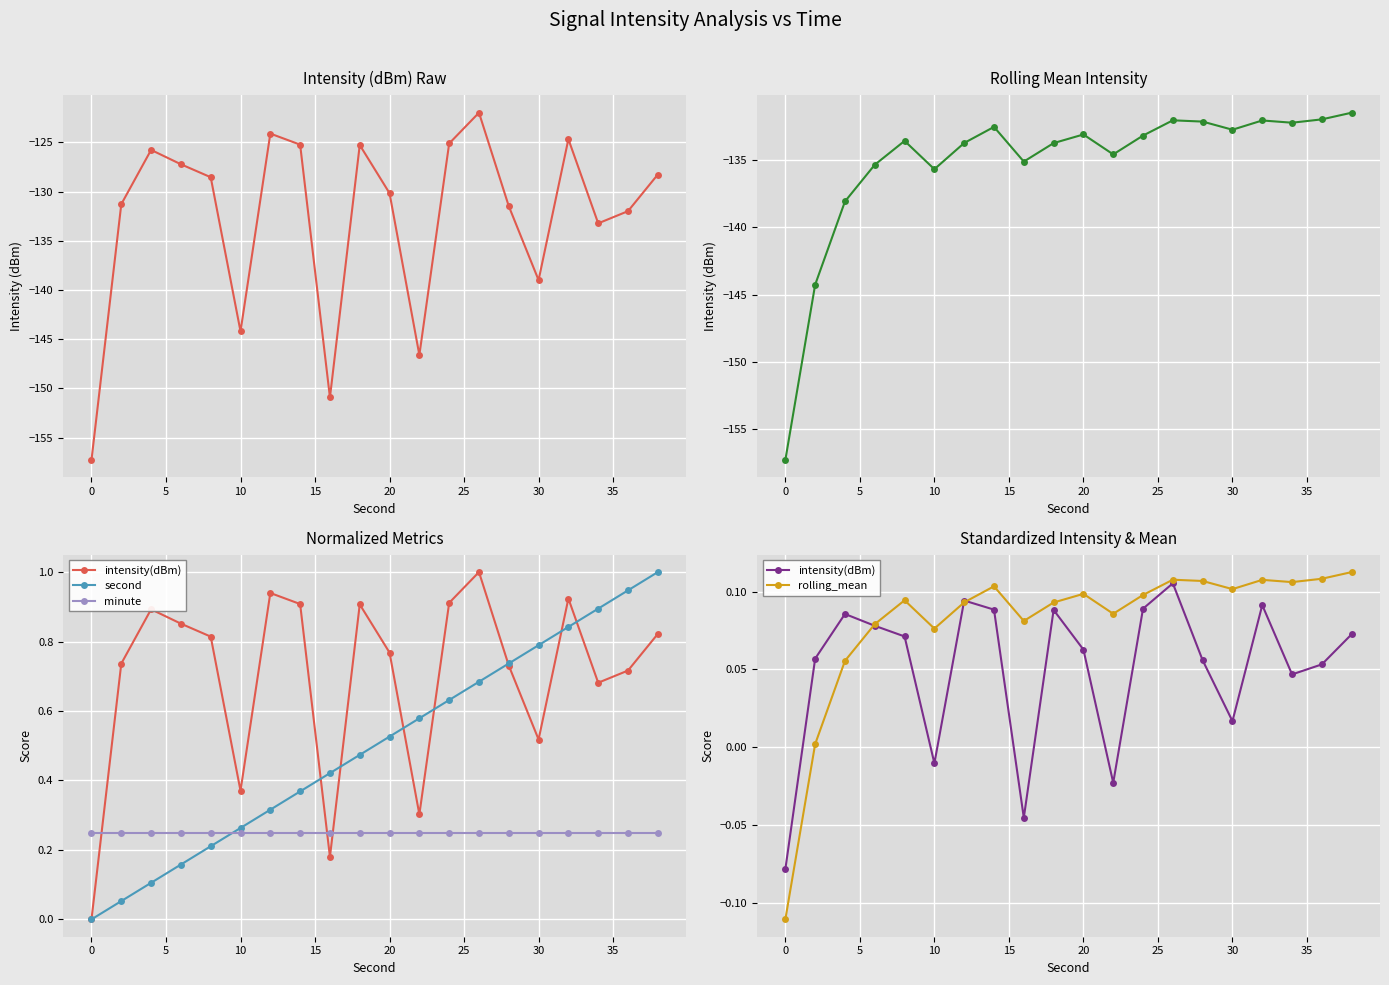

The value of minute at 16 is 0.2. True or false?

True